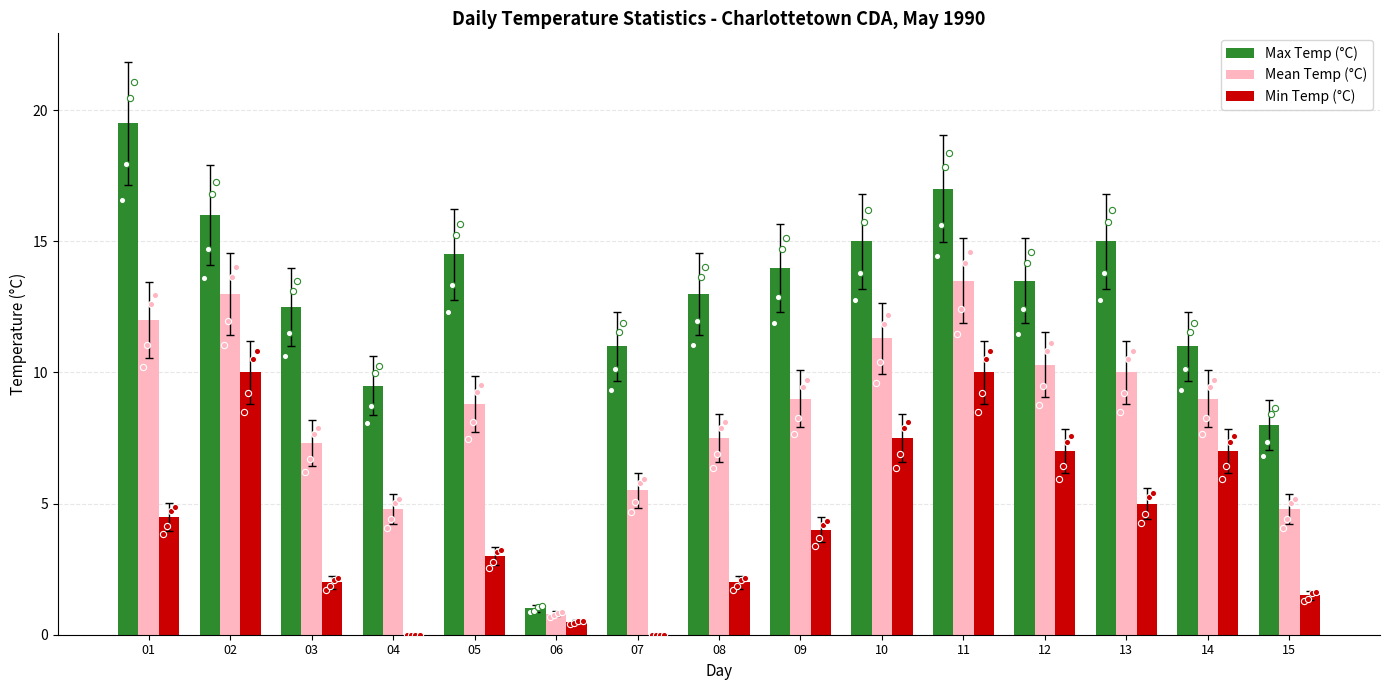

Which series contains the highest Y value?

Max Temp (°C)